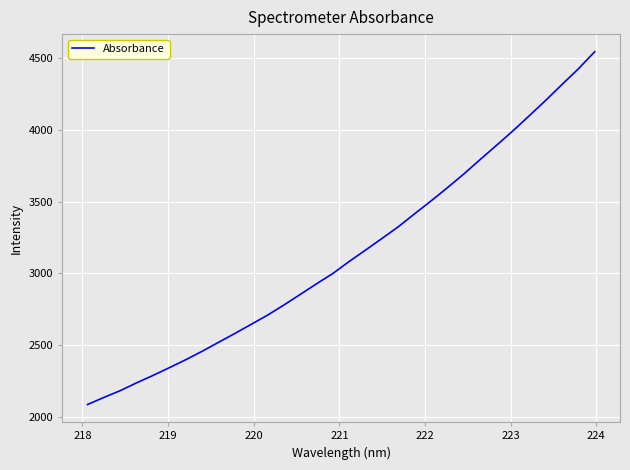

What is the minimum value shown in the chart?

2085.4